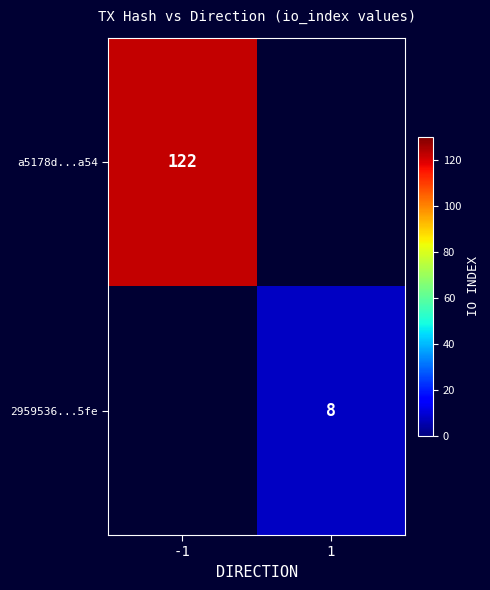

The value of 2959536...5fe at 1 is 3. True or false?

False